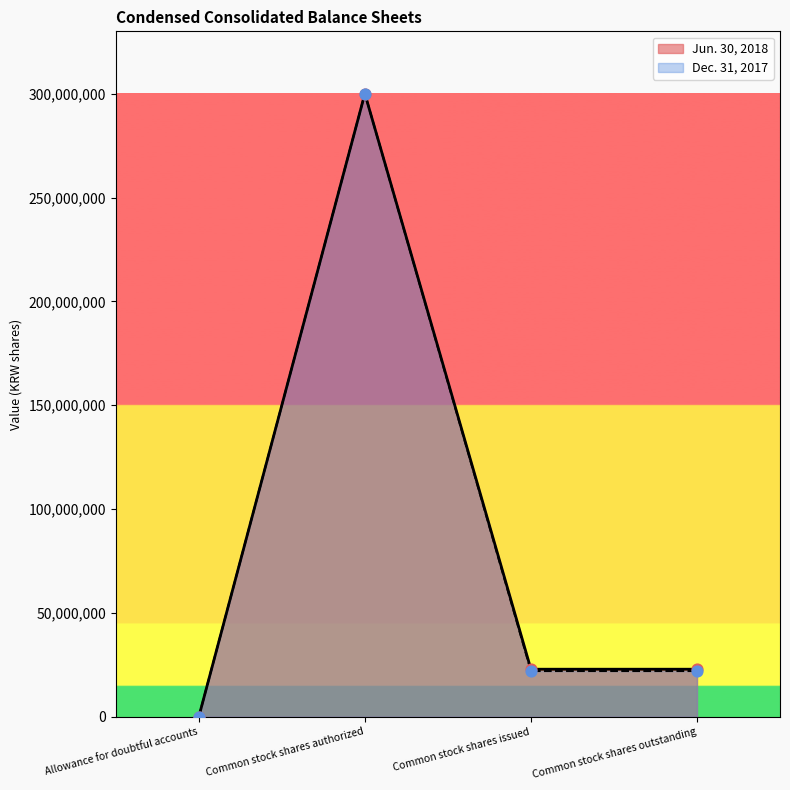

Which series has the widest spread of Y values?

Jun. 30, 2018